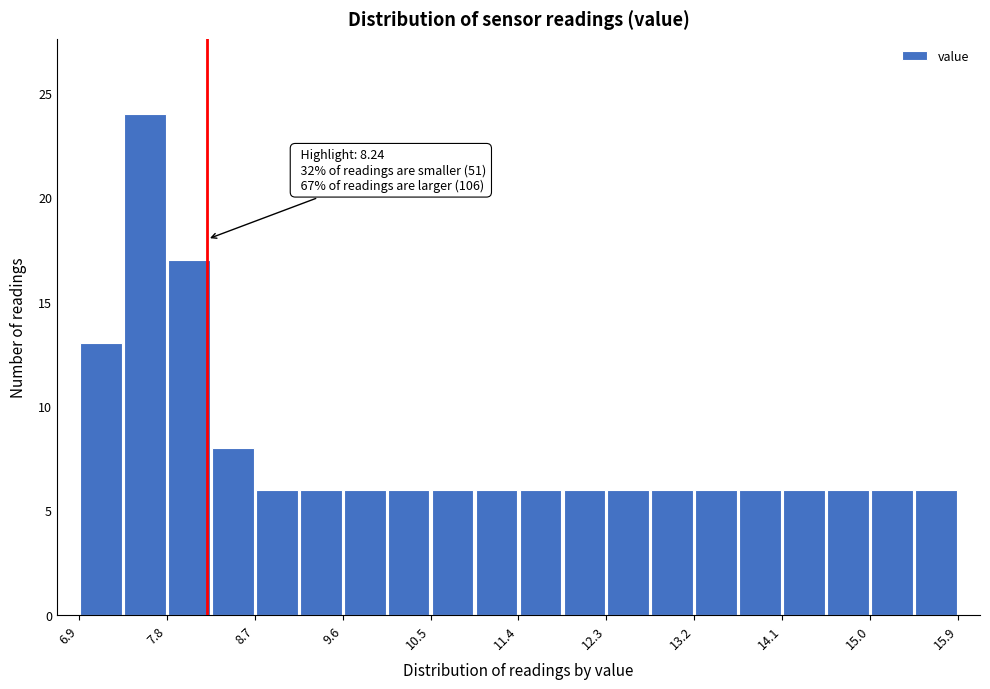

Over which range of the x-axis is the bar tallest?

7.4 to 7.8